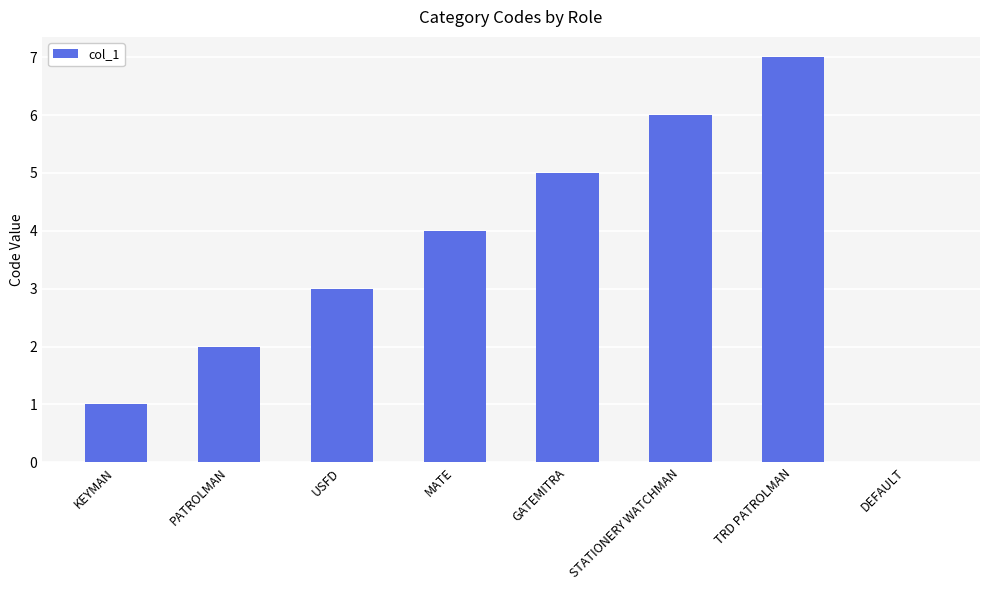

Which label corresponds to the largest value in the chart?

TRD PATROLMAN